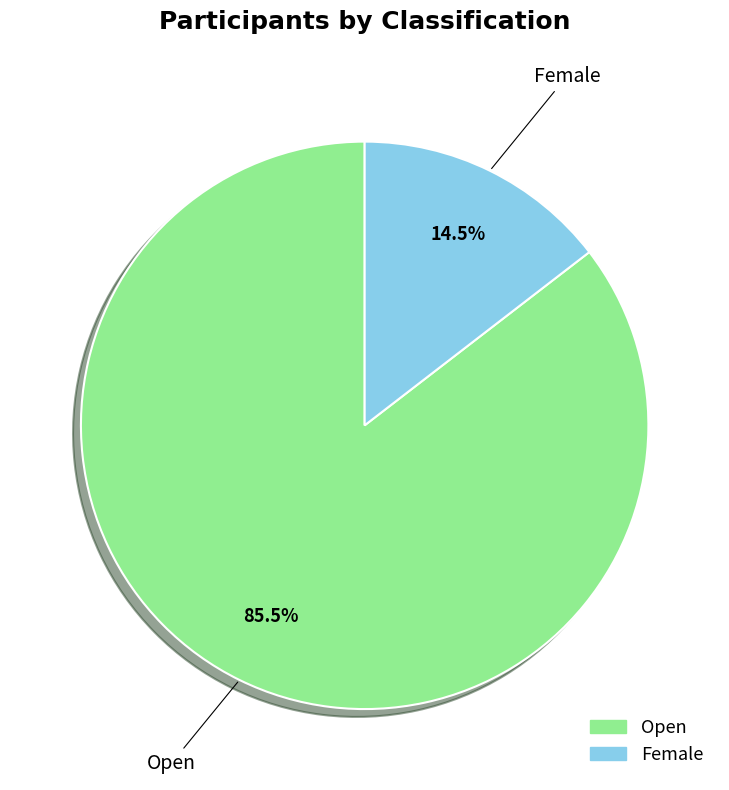

Does Female account for over 50% of the chart?

No